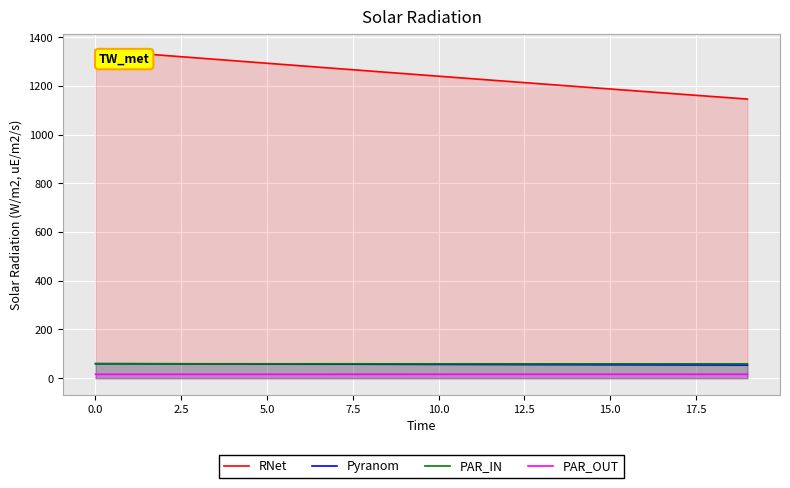

What is the maximum value for RNet?

1347.0